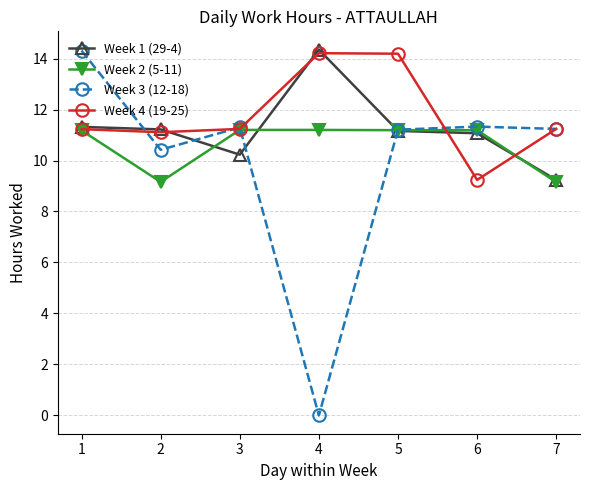

At which category does the chart reach its minimum across all series?

4